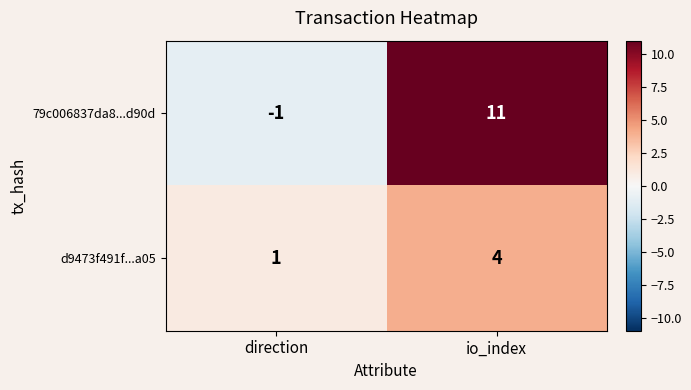

Which series changed the most between direction and io_index?

79c006837da8...d90d